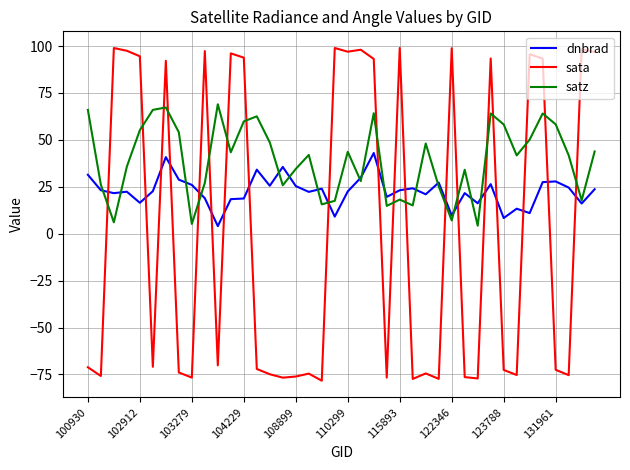

Rank the series by their maximum value, from highest to lowest.

sata, satz, dnbrad